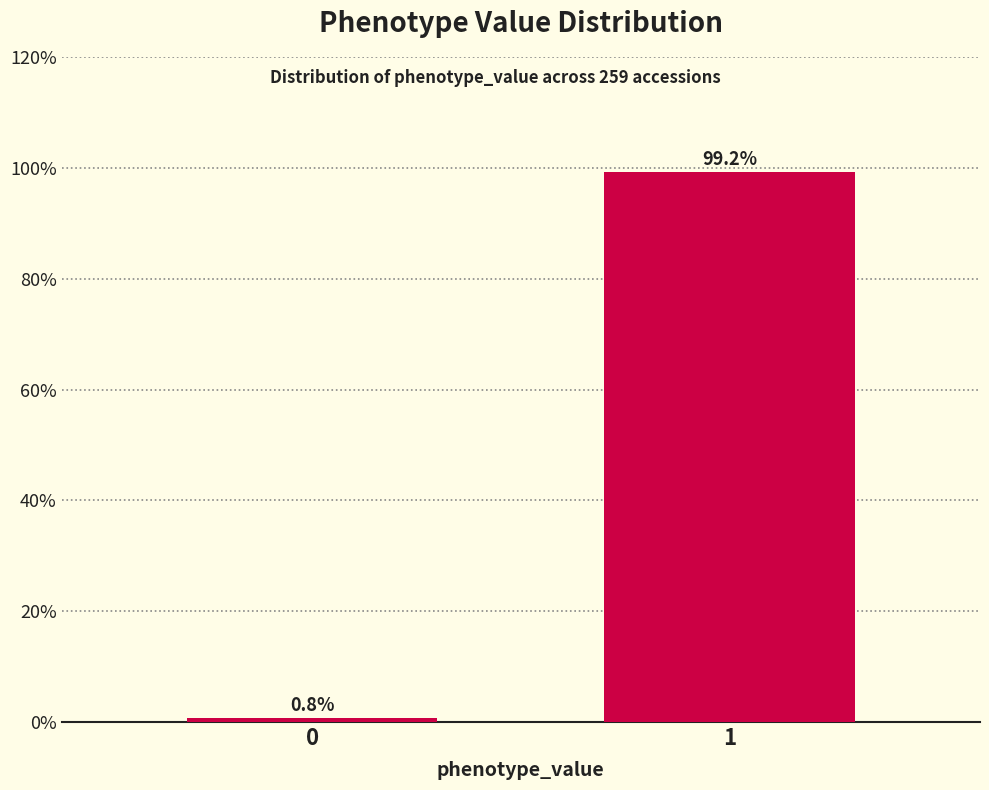

Reading right to left, list all the values displayed in this chart.

1=99.2	0=0.8